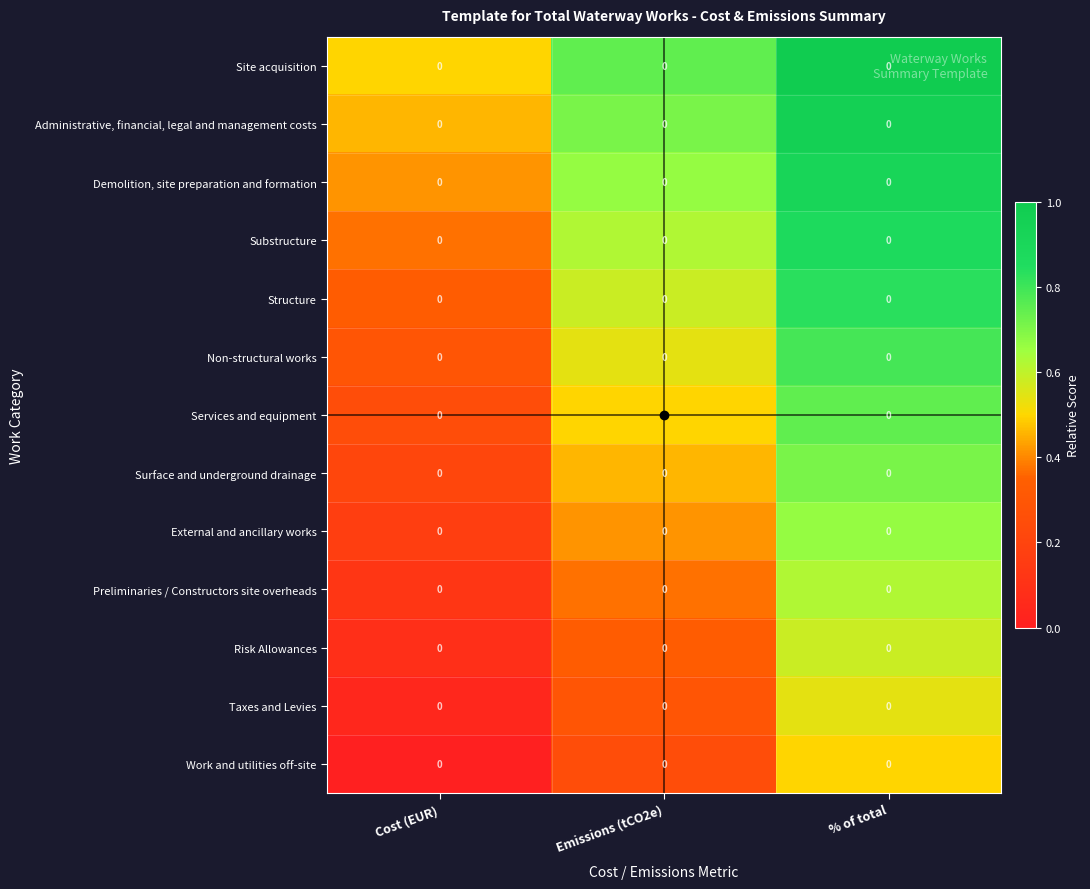

At which category is the sum across all series the highest?

% of total